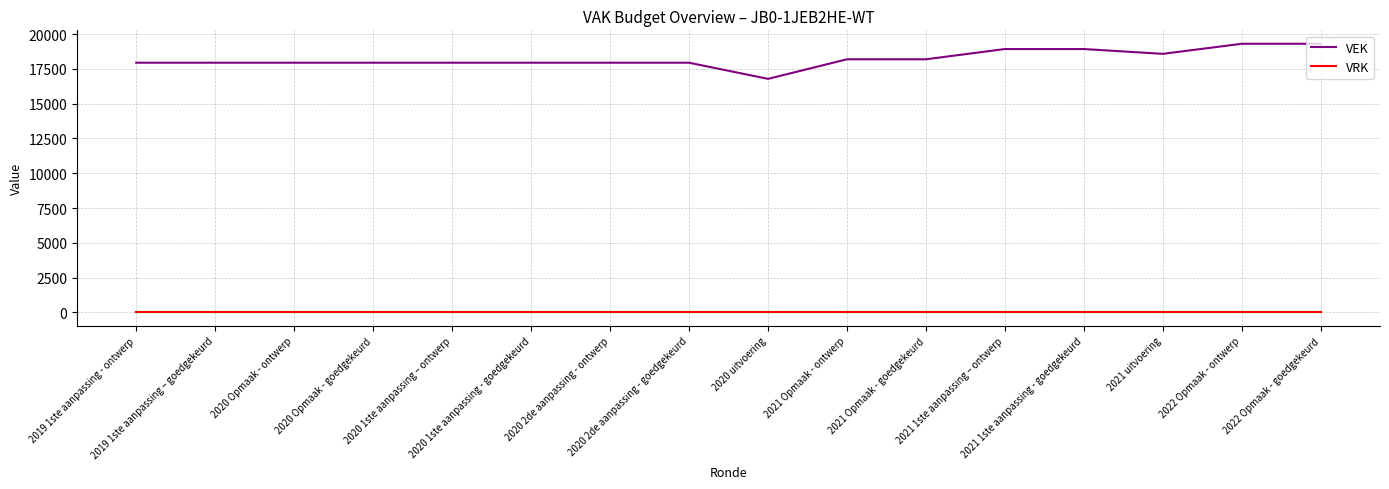

List the series in order of their overall mean, highest first.

VEK, VRK